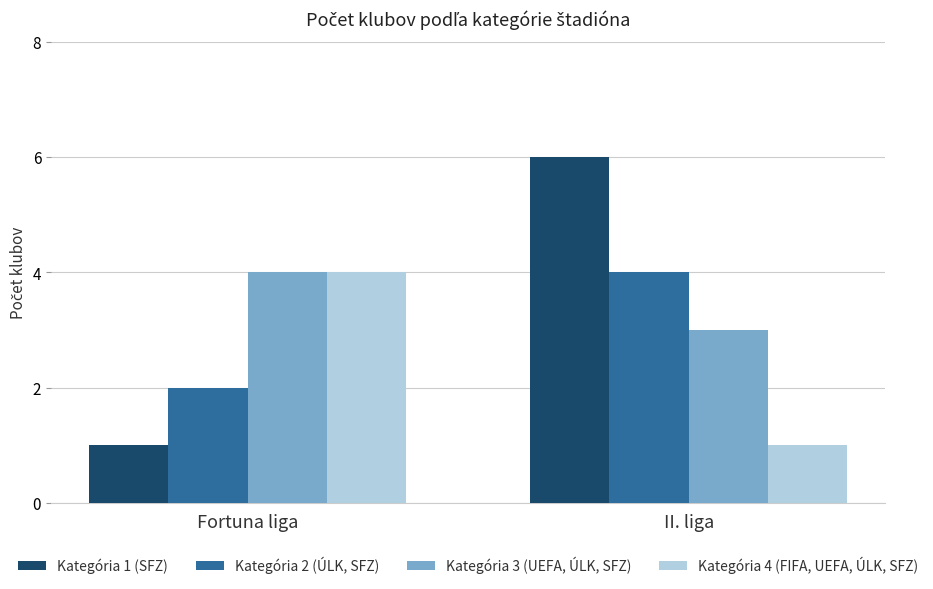

What is the difference between the Kategória 2 (ÚLK, SFZ) values at II. liga and Fortuna liga?

2